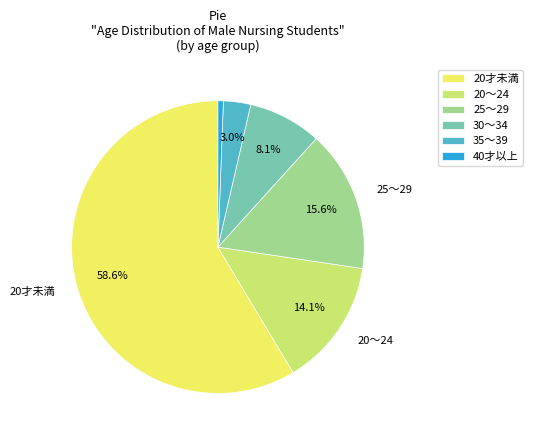

Count the number of slices in the pie.

6